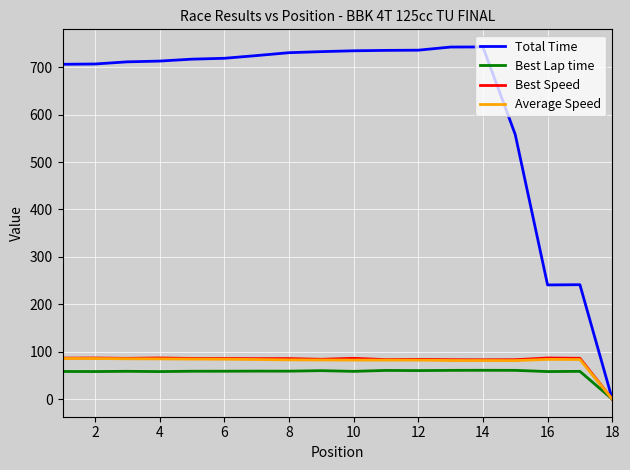

What is the greatest value displayed?

742.6